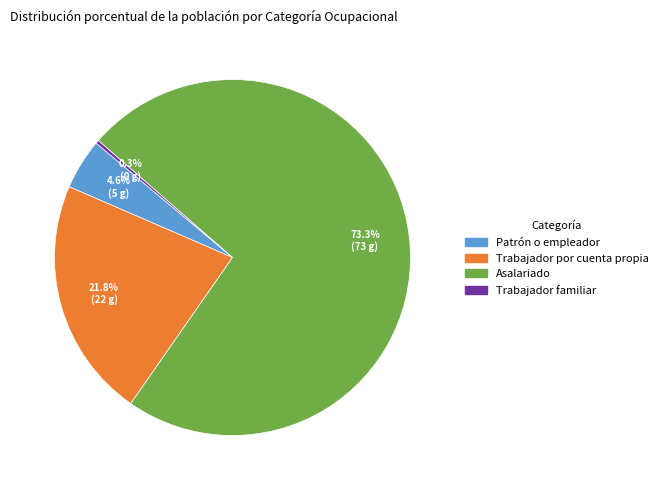

How many segments does this pie chart have?

4